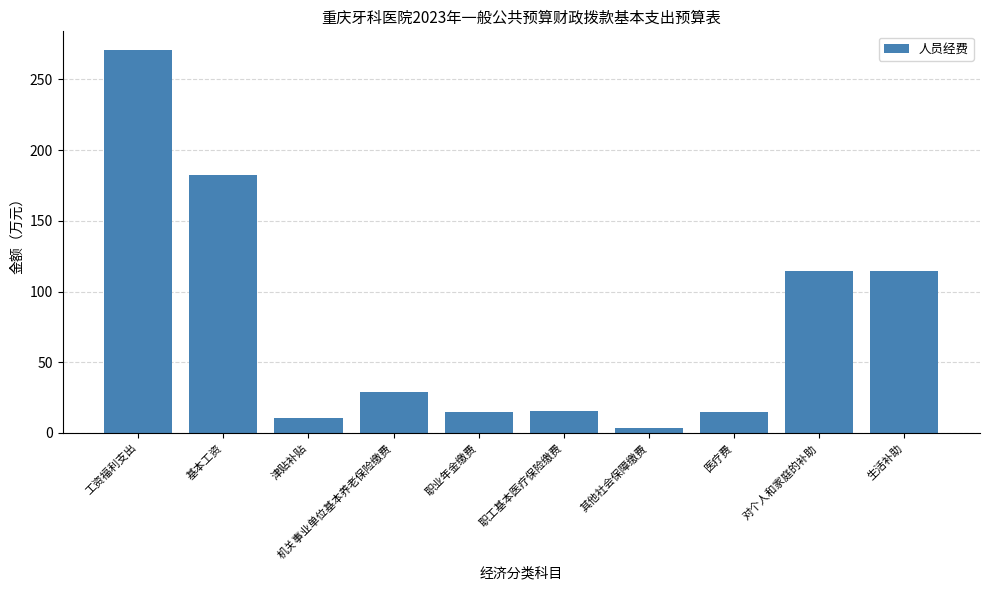

Where does the data first go above 29?

工资福利支出